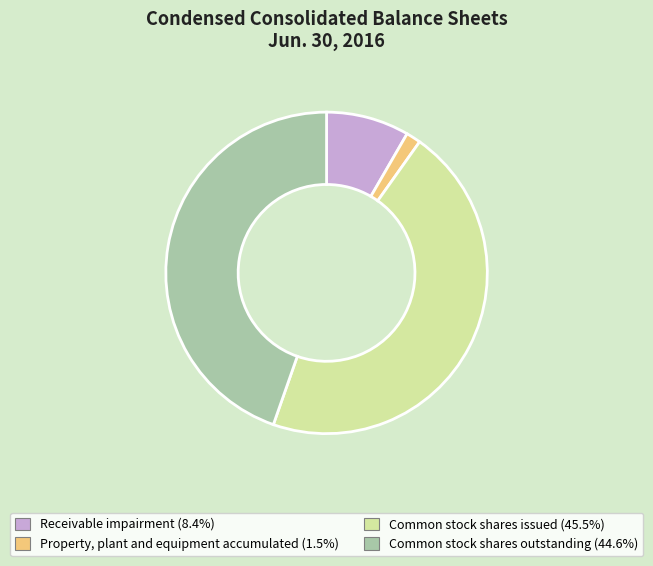

Is it true that Common stock shares issued is 46% of the pie?

True